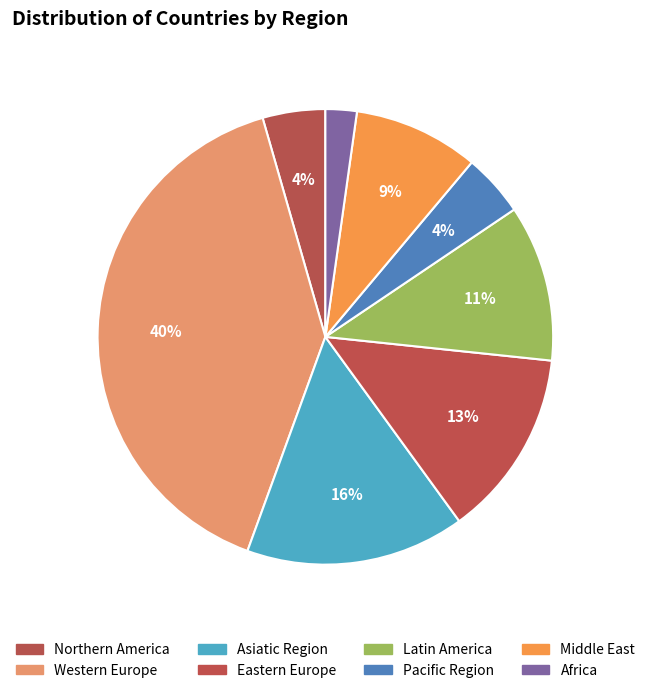

To the nearest percent, what is the combined percentage of Northern America and Middle East?

13%